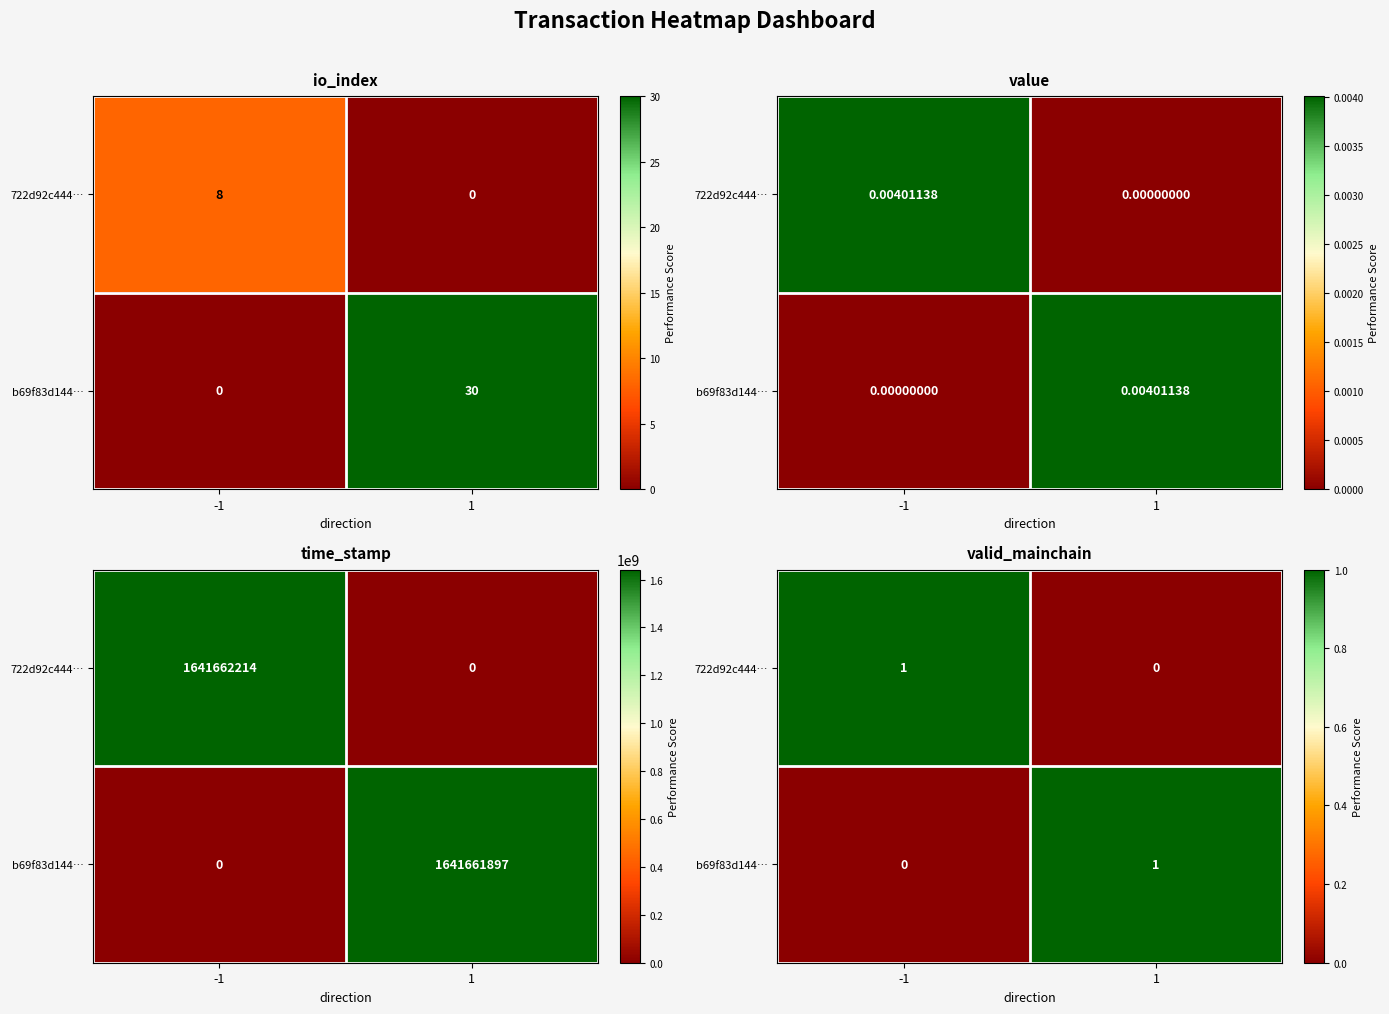

How many values in the 722d92c444… series are below 1?

1